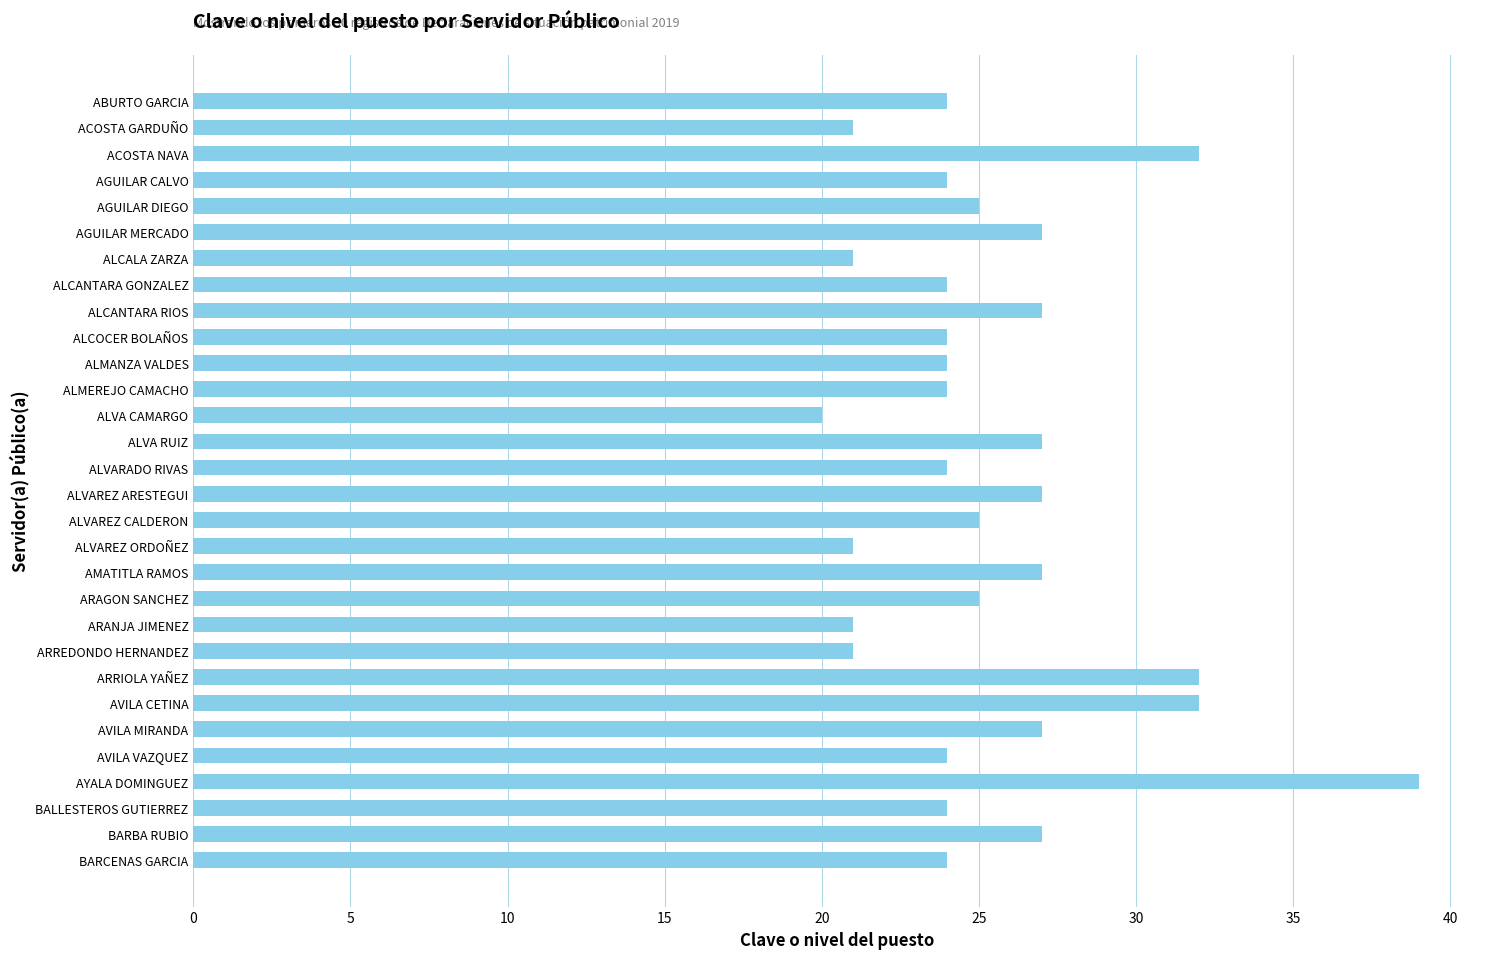

How many bars are there in total?

30